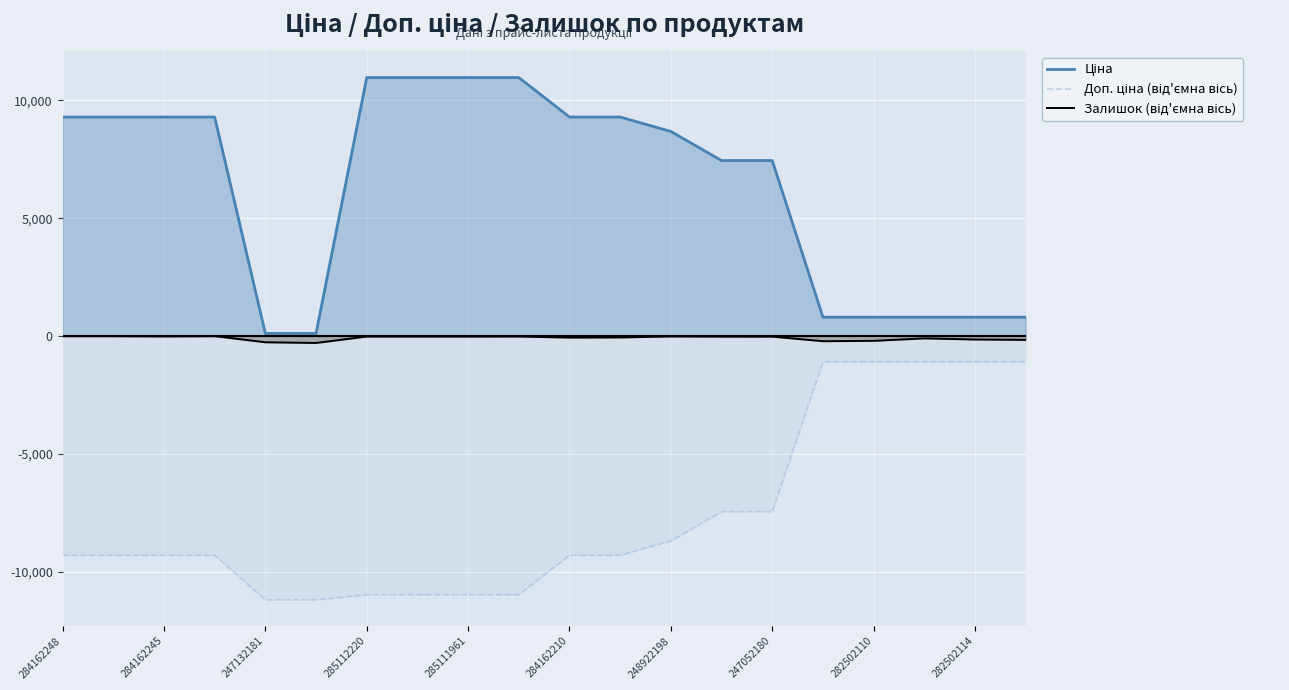

What is the maximum value shown in the chart?

10964.4